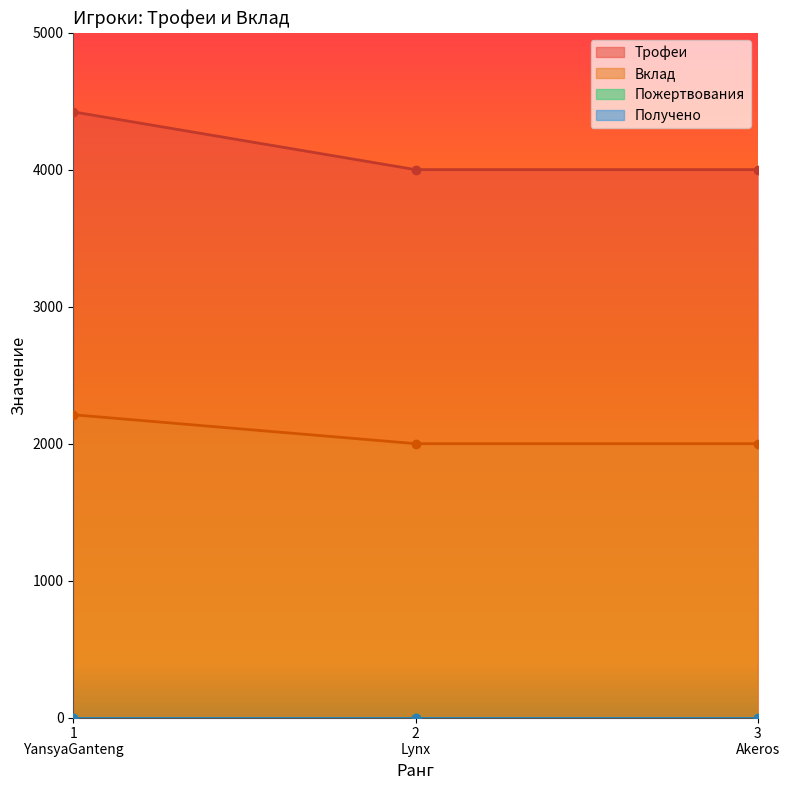

What is the maximum value for Вклад?

2211